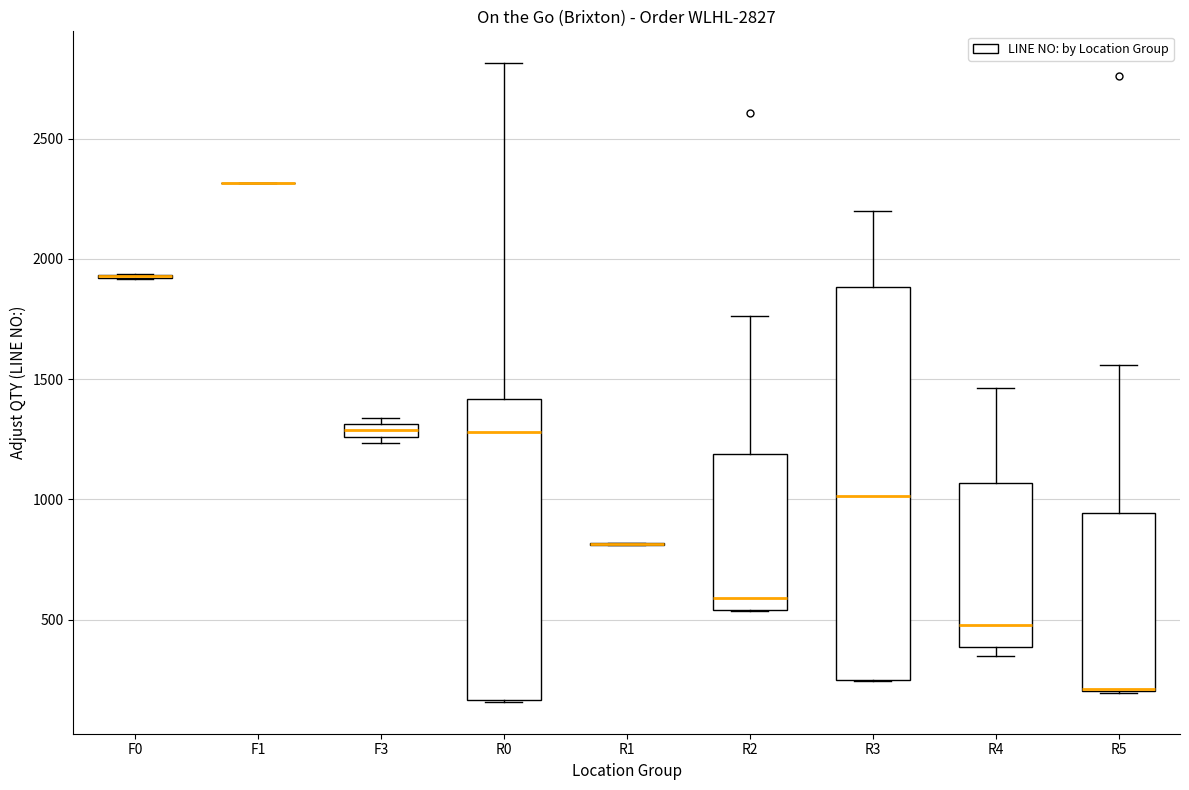

Which box is the tallest, from its lower edge to its upper edge?

R3